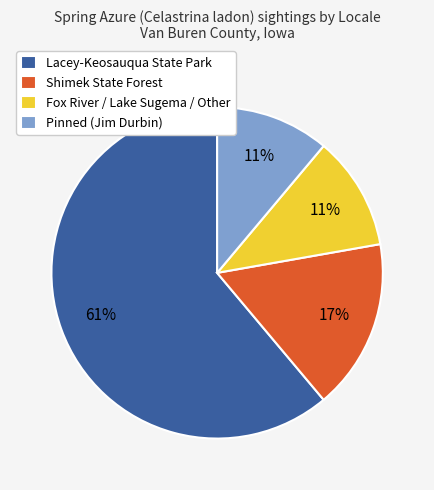

To the nearest percent, what portion does Fox River / Lake Sugema / Other represent?

11%